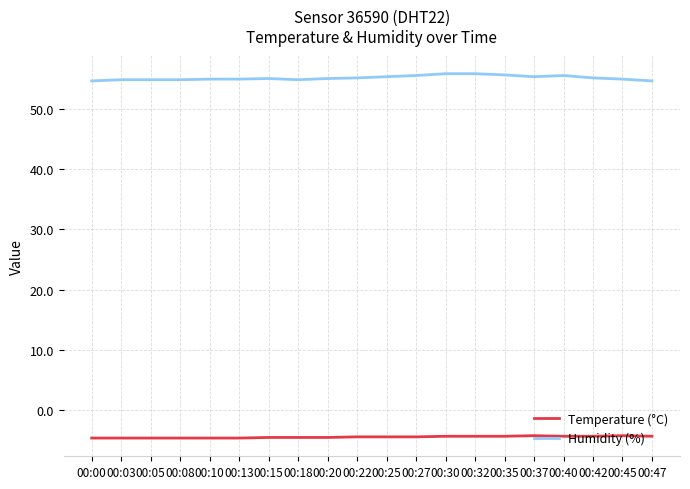

What is the sum of the Humidity (%) values at 00:18 and 00:25?

110.3